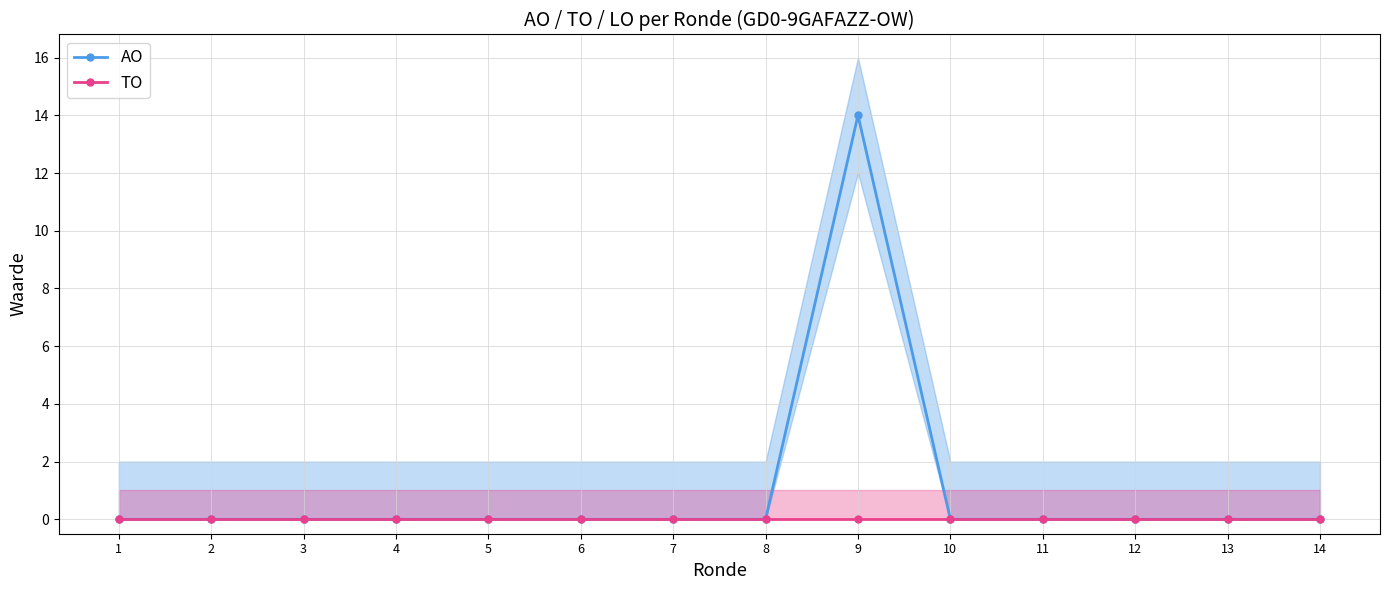

True or false: TO has more than 0 interior local peaks.

False